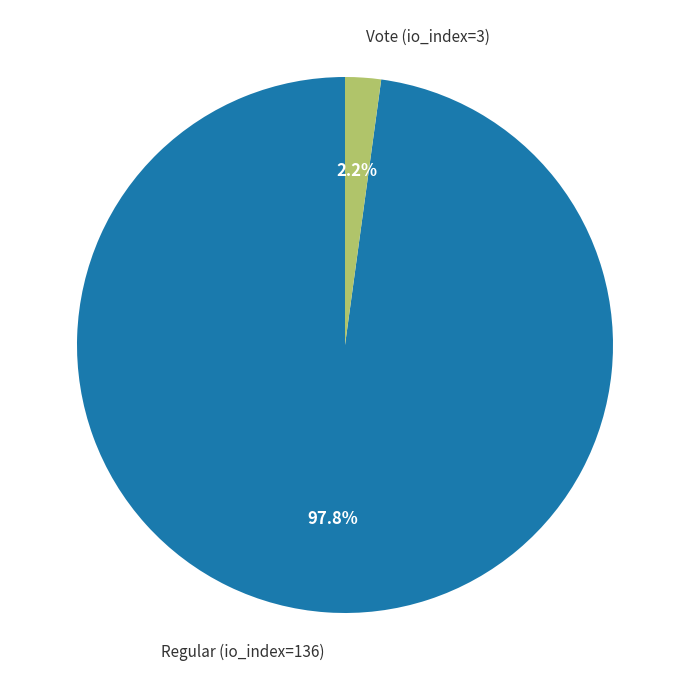

To the nearest percent, what portion does Regular (io_index=136) represent?

98%